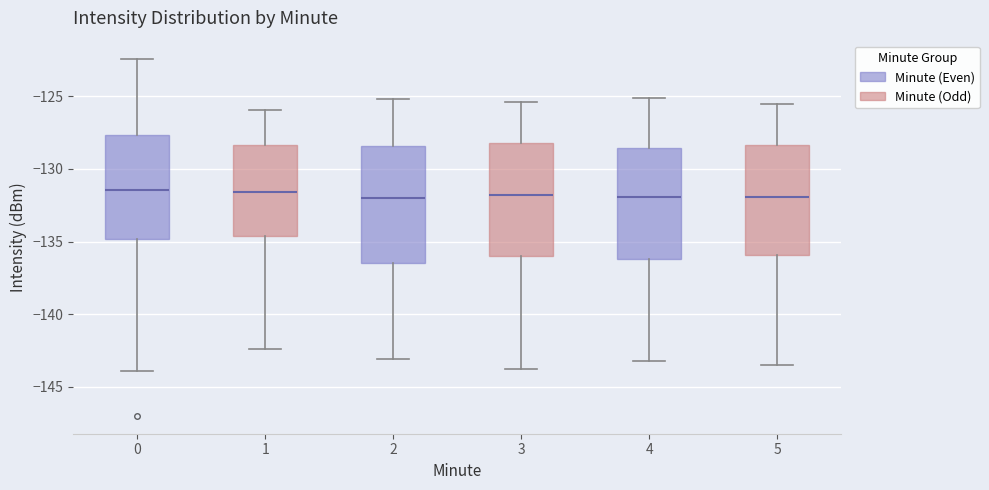

Reading left to right, read every box against the y-axis: the position of its median line, the range the box covers, and the ends of its whiskers. The values are not printed on the chart, so give them approximately, as read against the axis.

0: median -131.5, box -135.0 to -127.5, whiskers -144.0 to -122.5
1: median -131.5, box -134.5 to -128.5, whiskers -142.5 to -126.0
2: median -132.0, box -136.5 to -128.5, whiskers -143.0 to -125.0
3: median -132.0, box -136.0 to -128.0, whiskers -144.0 to -125.5
4: median -132.0, box -136.0 to -128.5, whiskers -143.0 to -125.0
5: median -132.0, box -136.0 to -128.5, whiskers -143.5 to -125.5